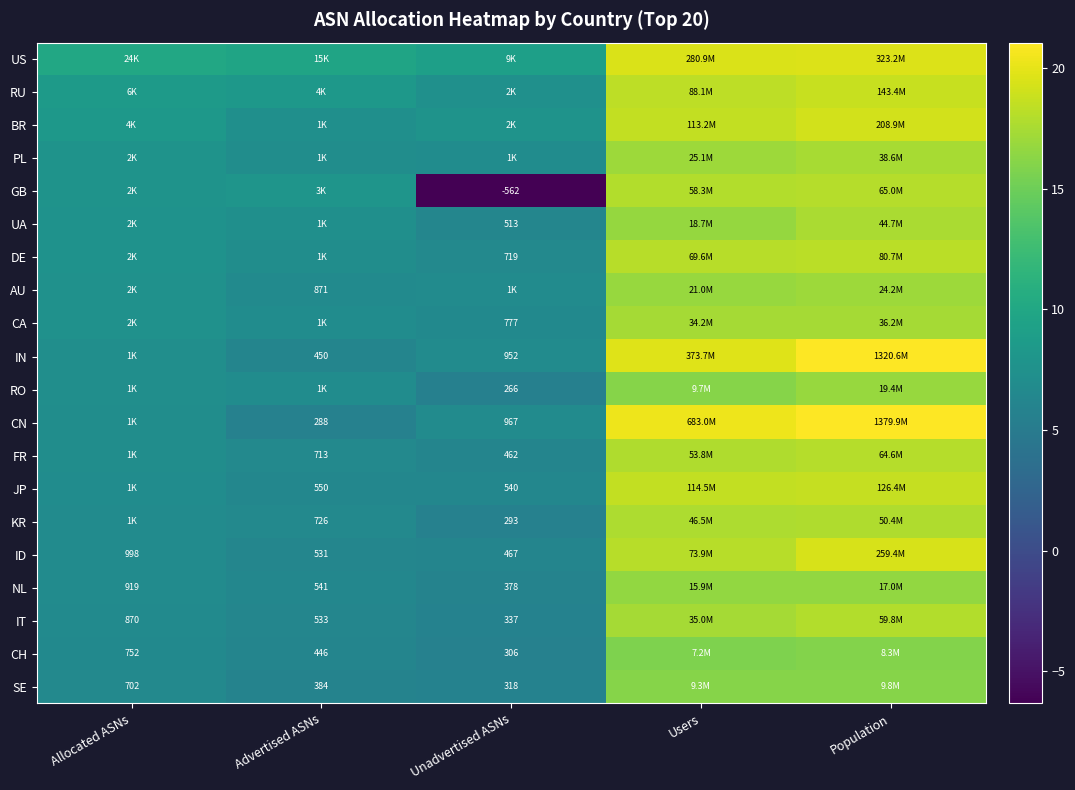

List the series in order of their peak value, highest first.

CN, IN, US, ID, BR, RU, JP, DE, GB, FR, IT, KR, UA, PL, CA, AU, RO, NL, SE, CH